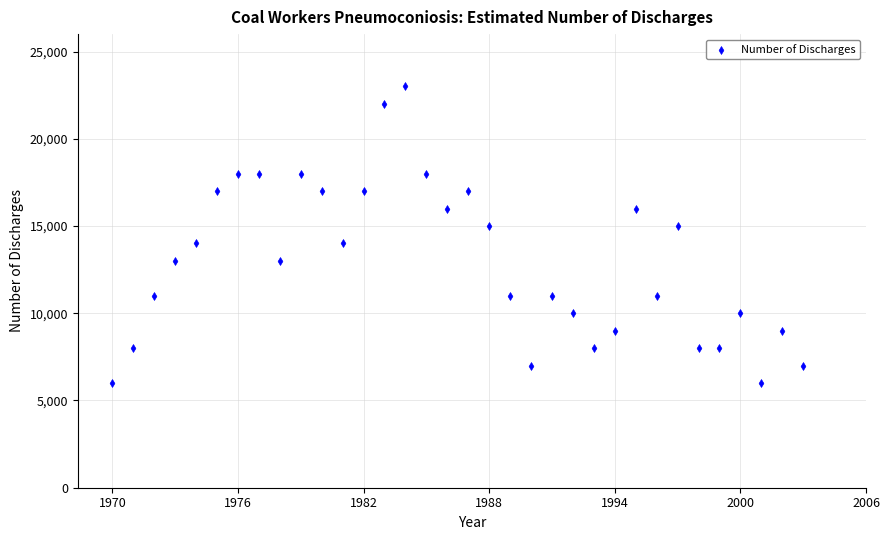

What is the range of X values (max minus min)?

33